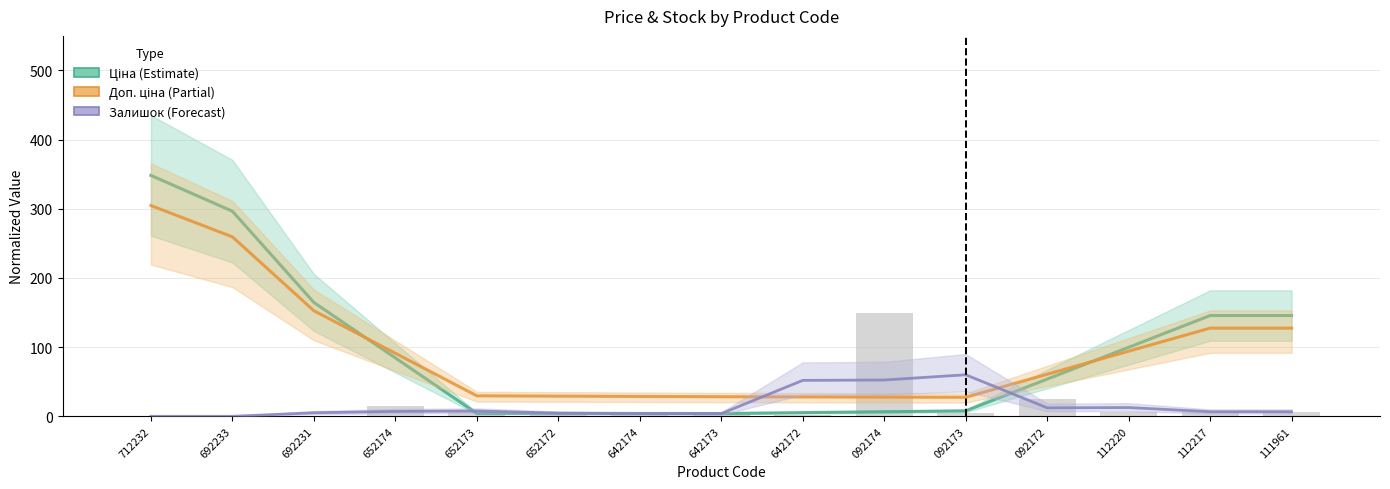

What is the total value across all series at 642174?

42.6